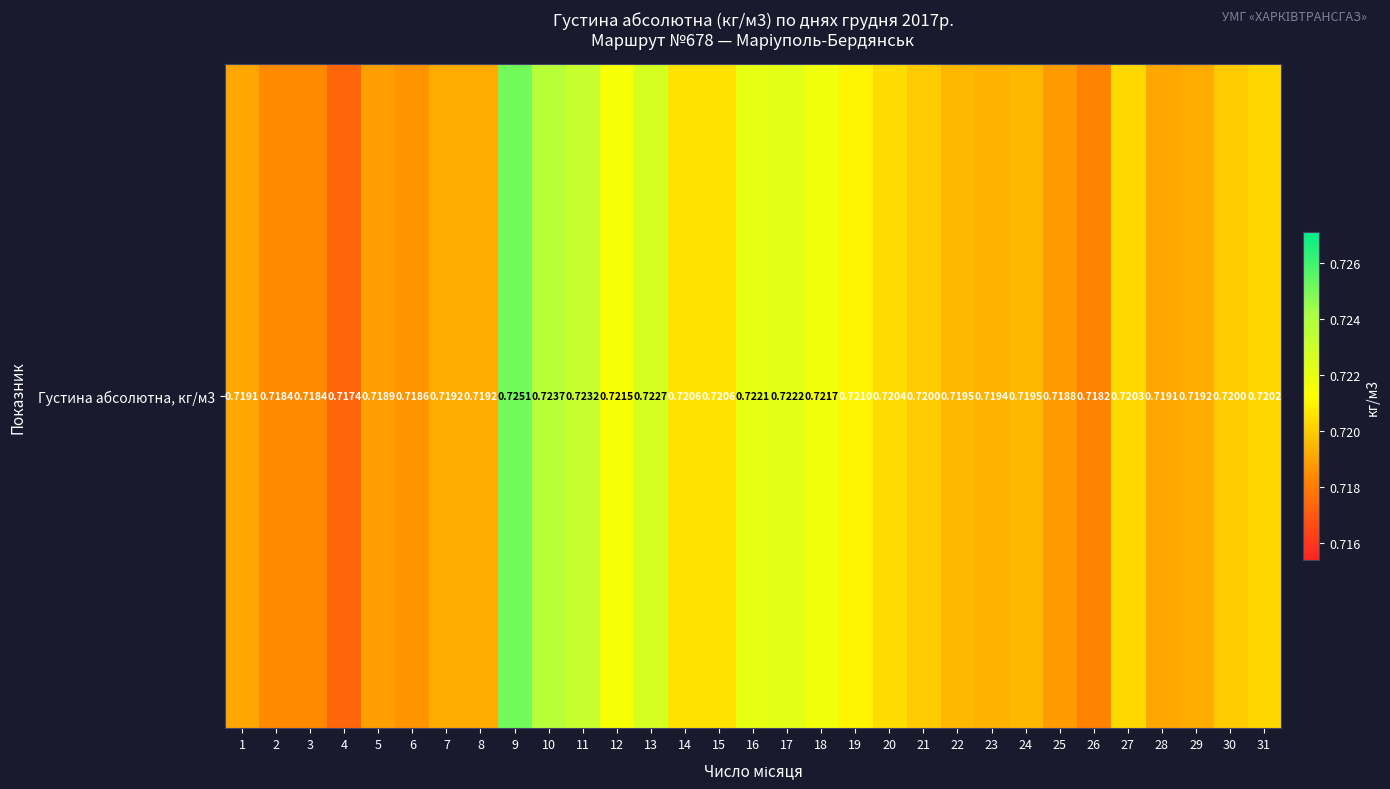

List the labels in order of value, largest first.

9, 10, 11, 13, 17, 16, 18, 12, 19, 14, 15, 20, 27, 31, 21, 30, 22, 24, 23, 7, 8, 29, 1, 28, 5, 25, 6, 2, 3, 26, 4